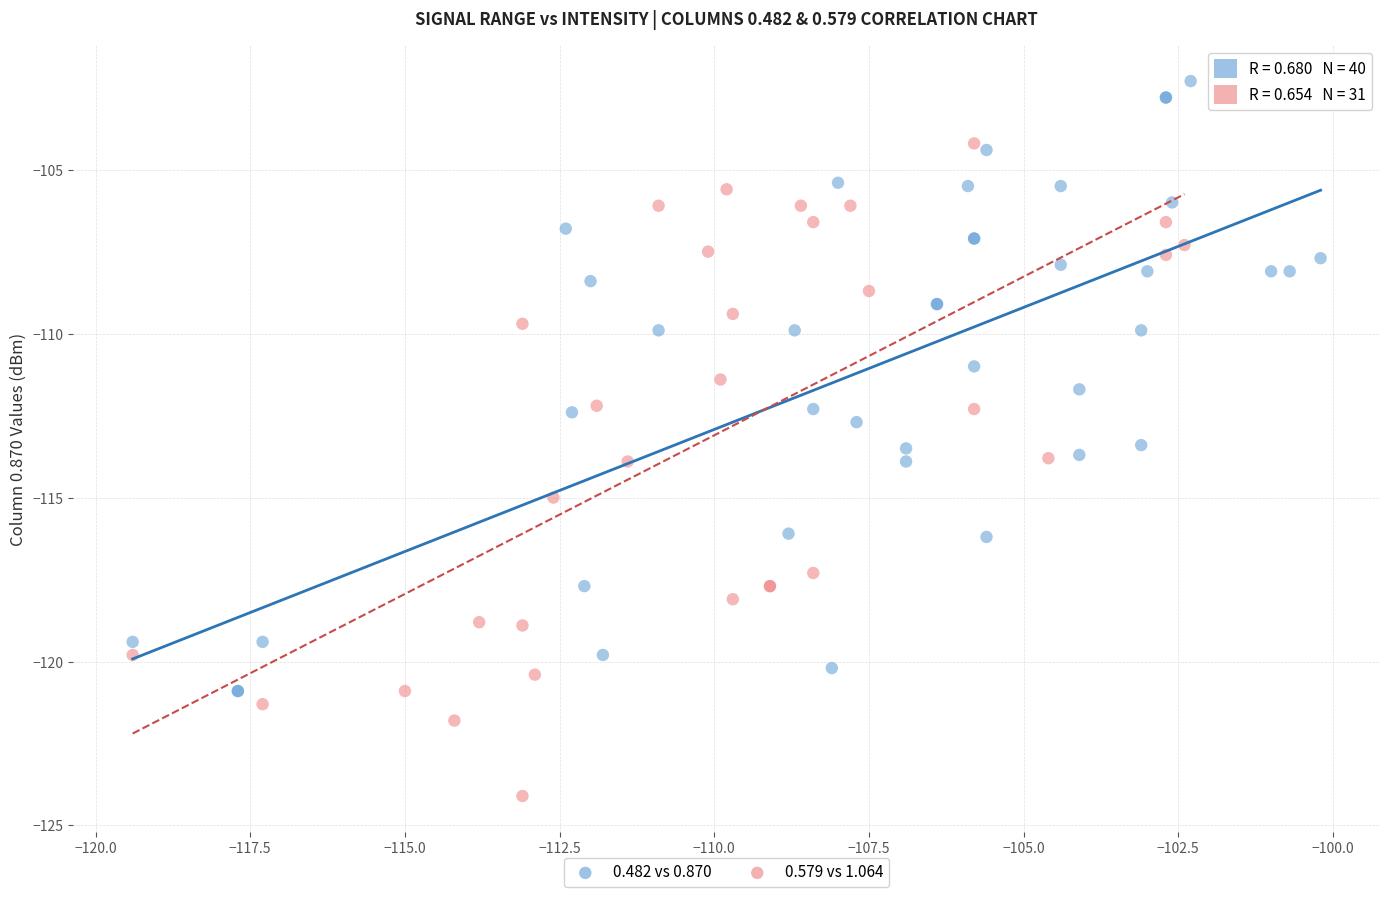

Which series reaches the minimum Y coordinate?

0.579 vs 1.064